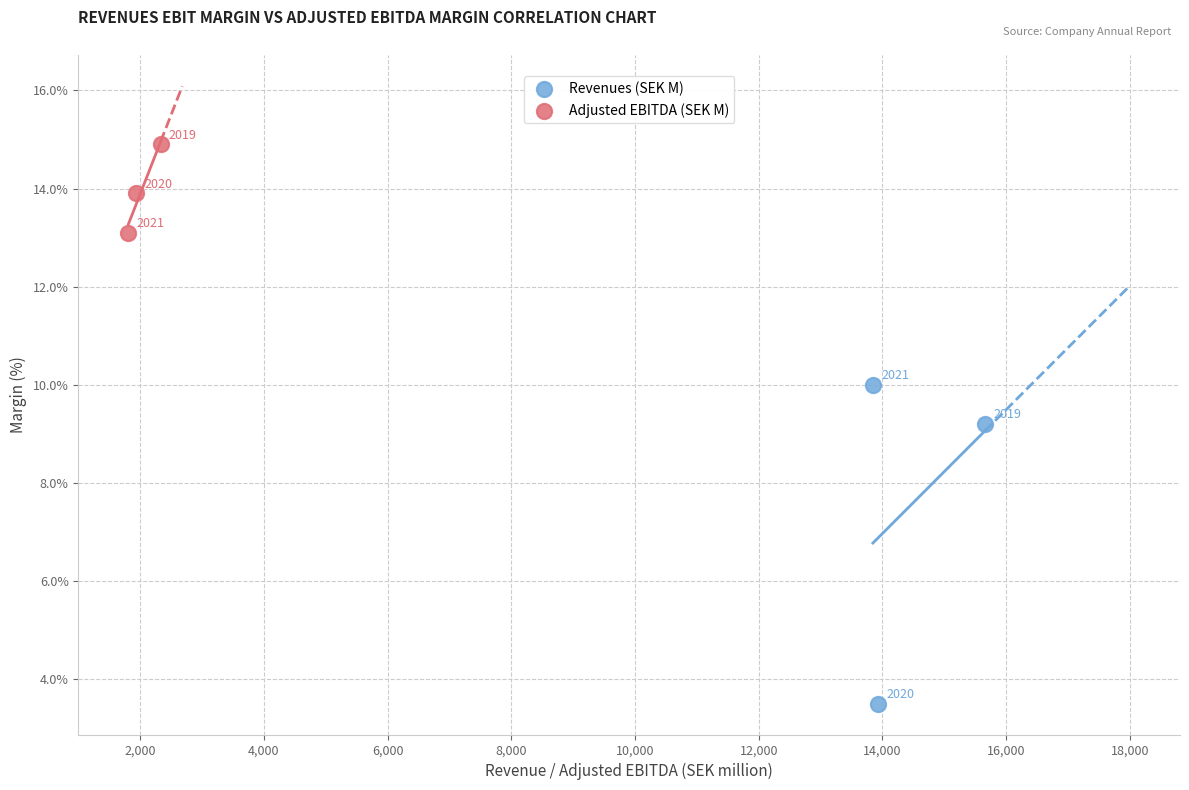

Which series has the largest Y range (max minus min)?

Revenues (SEK M)